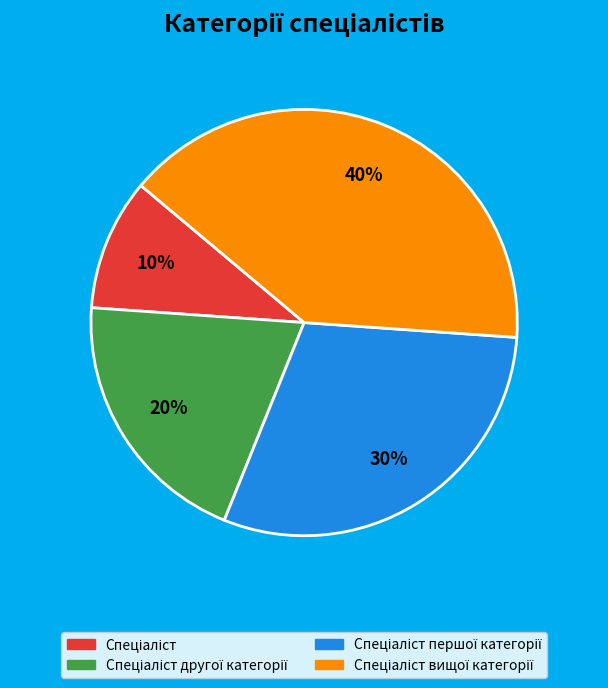

To the nearest percent, what is the difference between the largest and smallest slice percentages?

30%